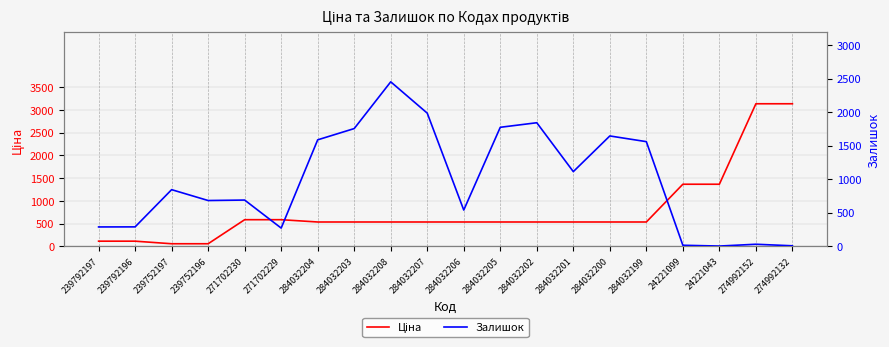

True or false: Залишок has a value of 1756.0 at 284032203.

True